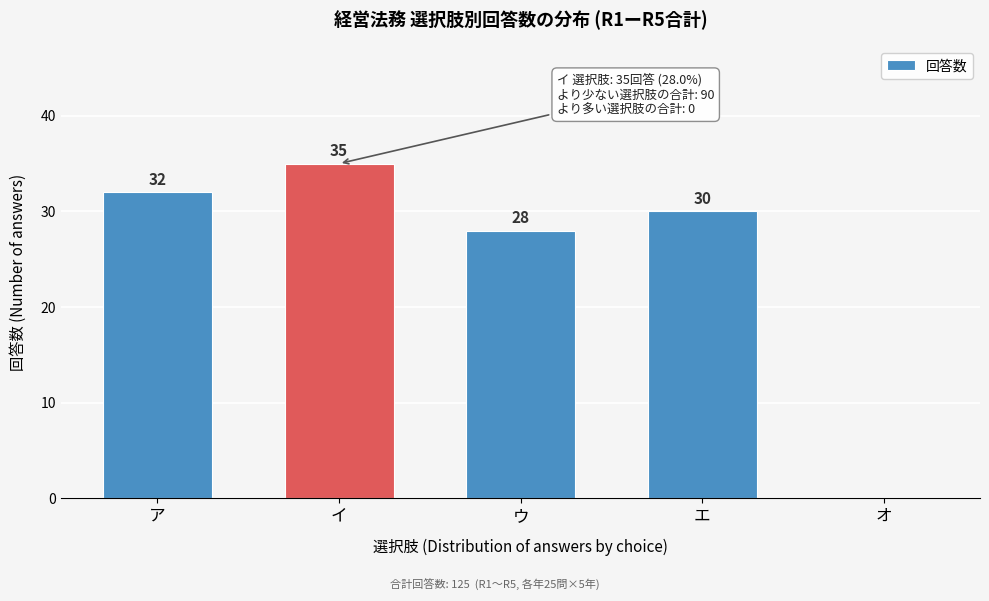

Reading left to right, extract all data points from this chart.

ア=32	イ=35	ウ=28	エ=30	オ=0